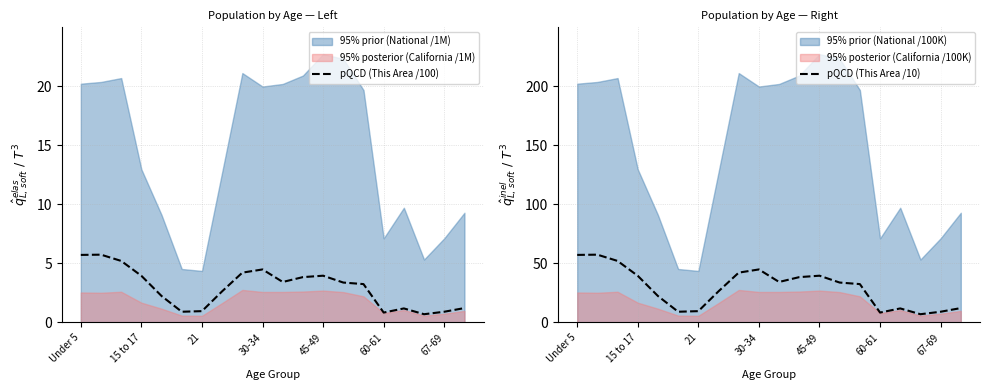

True or false: pQCD (This Area /100) has a value of 7.0 at 15 to 17.

False